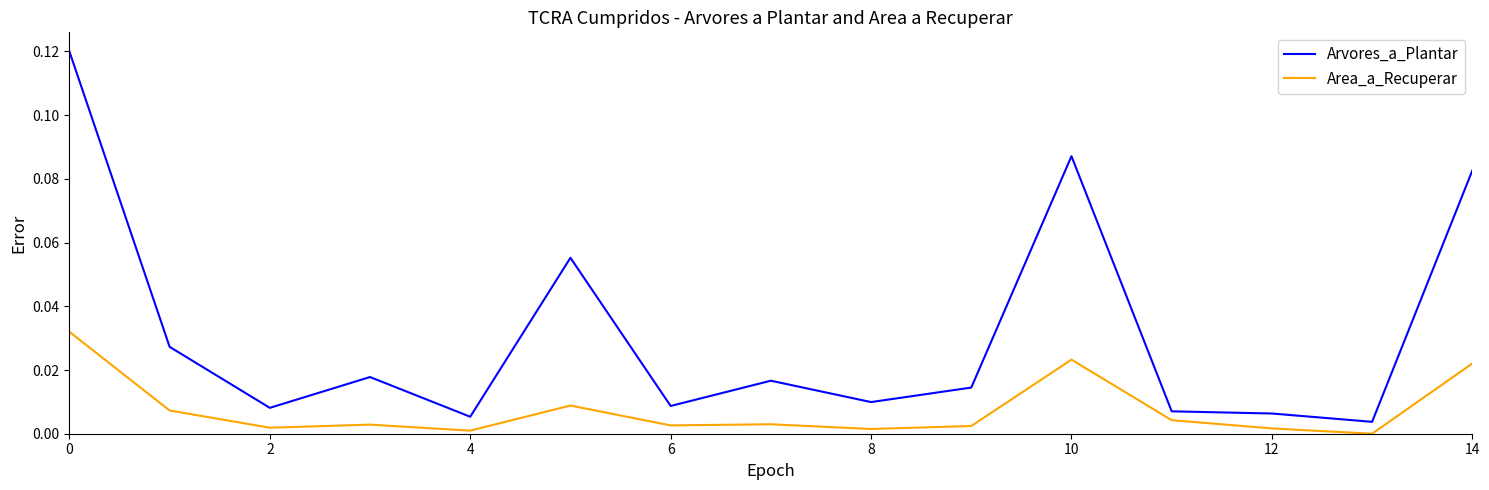

True or false: Area_a_Recuperar and Arvores_a_Plantar cross at least once.

False